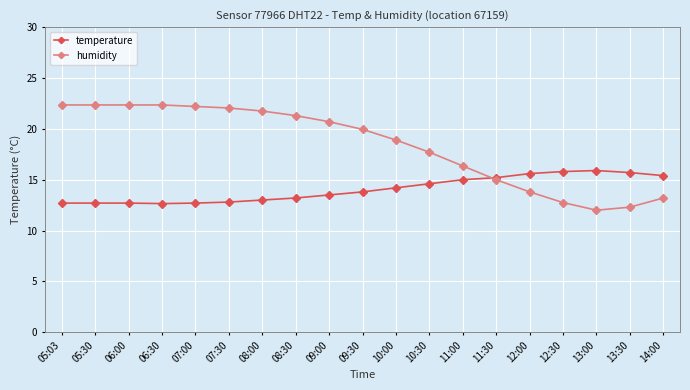

The value of temperature at 13:00 is 15.9. True or false?

True